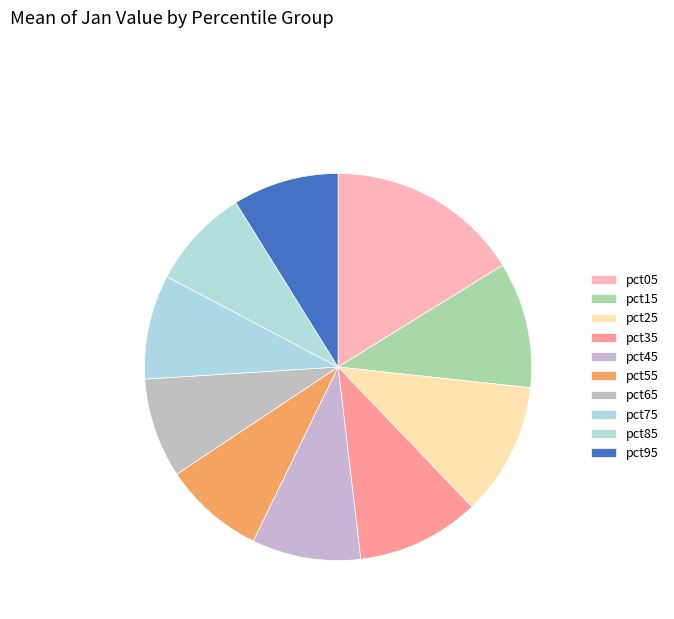

What is the change in value from pct05 to pct15?

-0.2